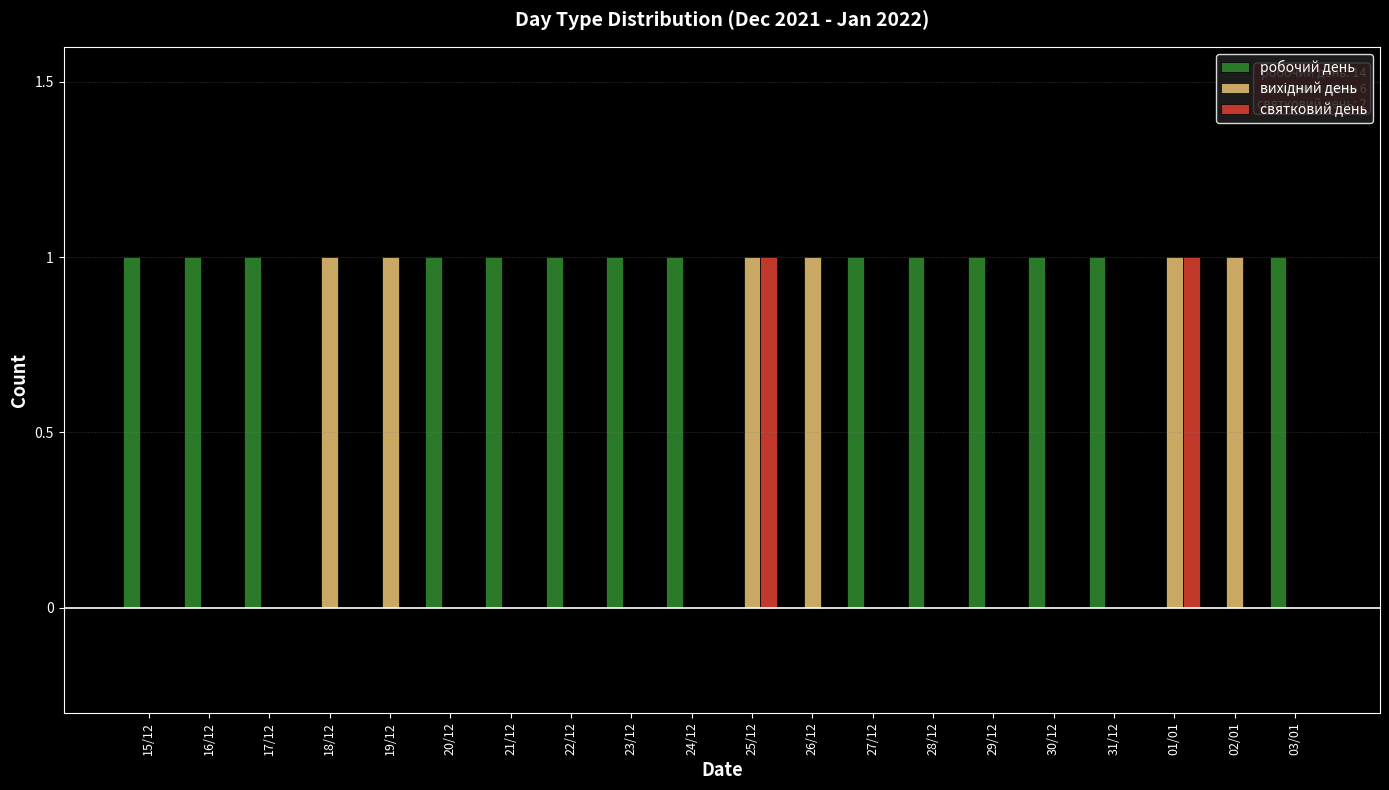

Which series has the largest total across all categories?

робочий день